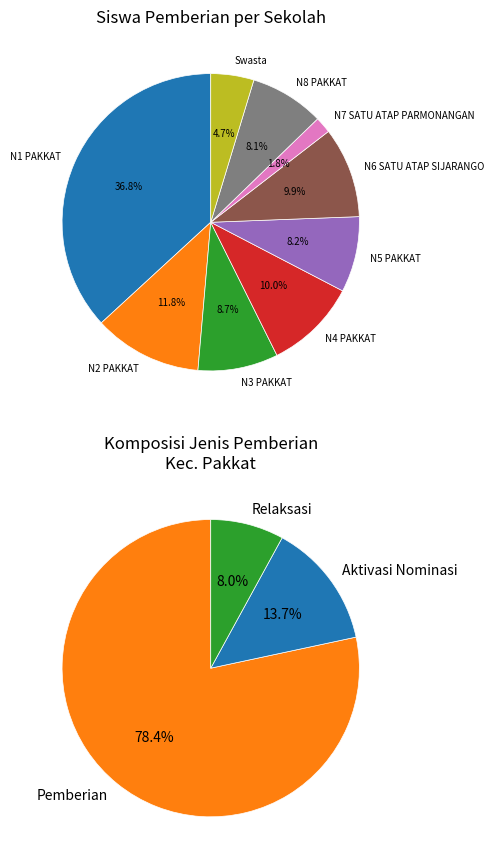

Is SMP NEGERI 4 PAKKAT the majority of the pie?

No